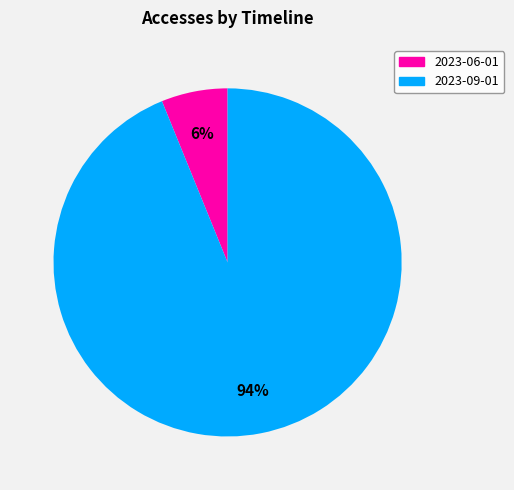

Rank the categories by value from lowest to highest.

2023-06-01, 2023-09-01